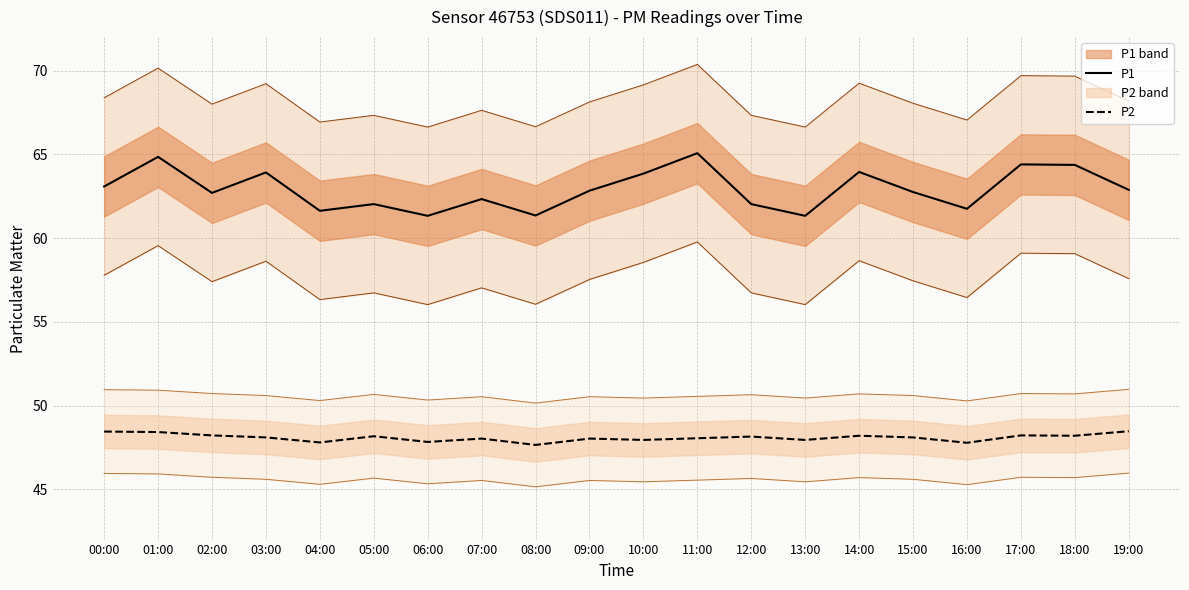

True or false: P1 and P2 cross at least once.

False